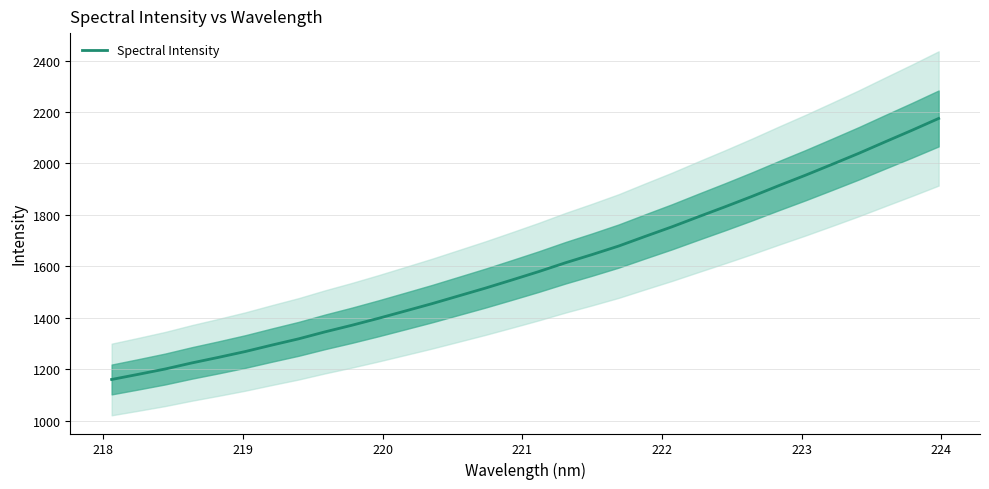

What is the difference between the maximum and second lowest values?

994.6